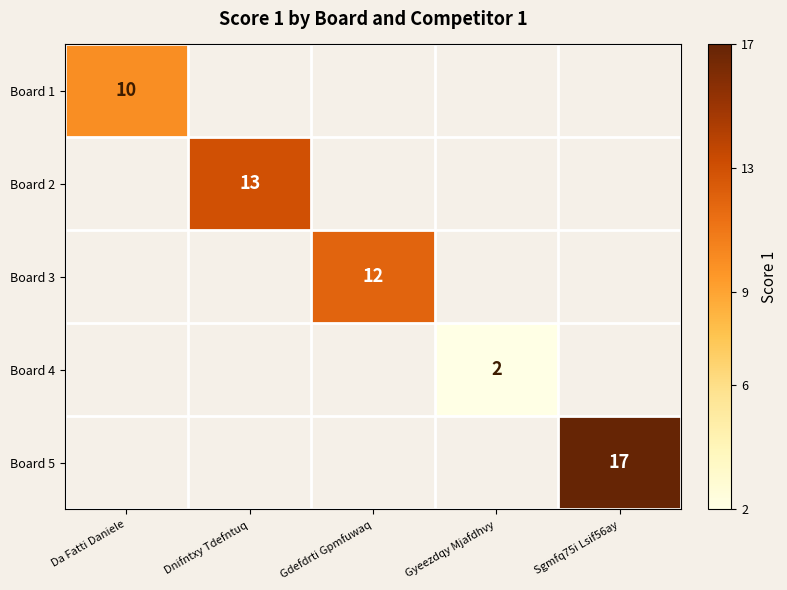

The value of Board 3 at Gdefdrti Gpmfuwaq is 12. True or false?

True